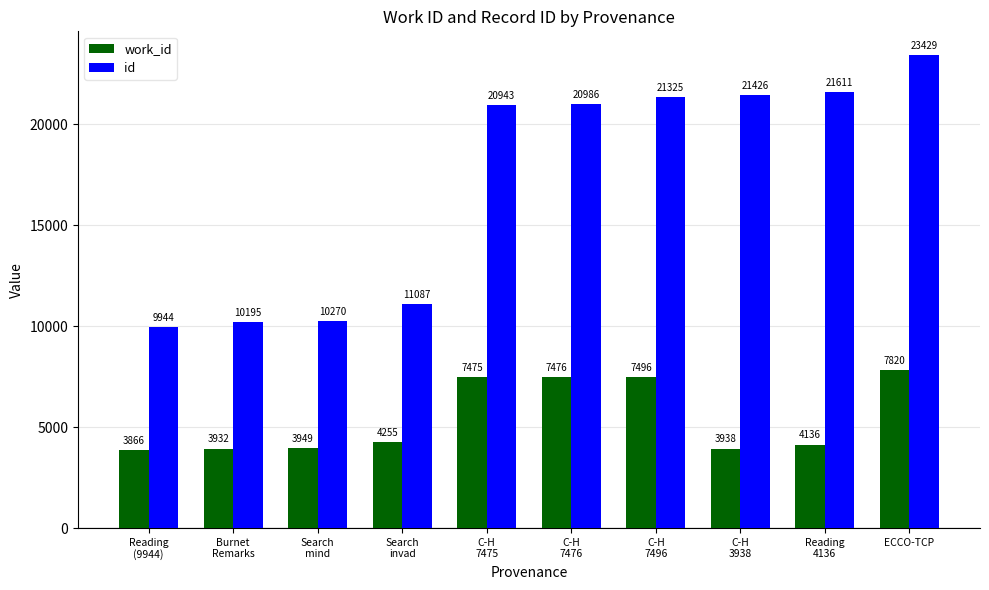

Reading left to right, what are all the values shown in this chart?

work_id: 3866	3932	3949	4255	7475	7476	7496	3938	4136	7820
id: 9944	10195	10270	11087	20943	20986	21325	21426	21611	23429